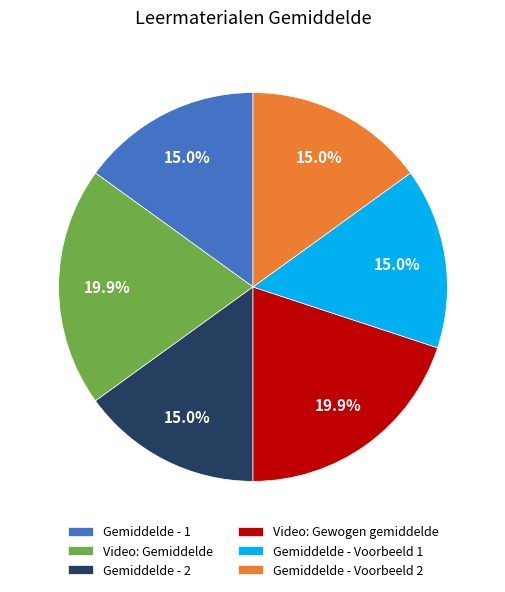

What is the total percentage of Gemiddelde - Voorbeeld 2 and Video: Gemiddelde?

35.0%